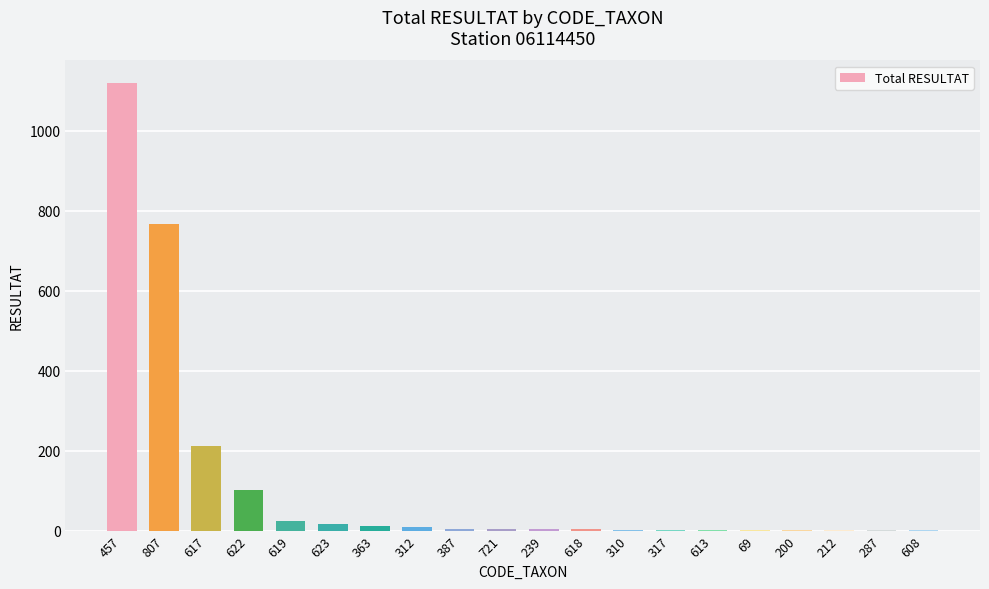

Is it true that the value at 622 is 143?

False